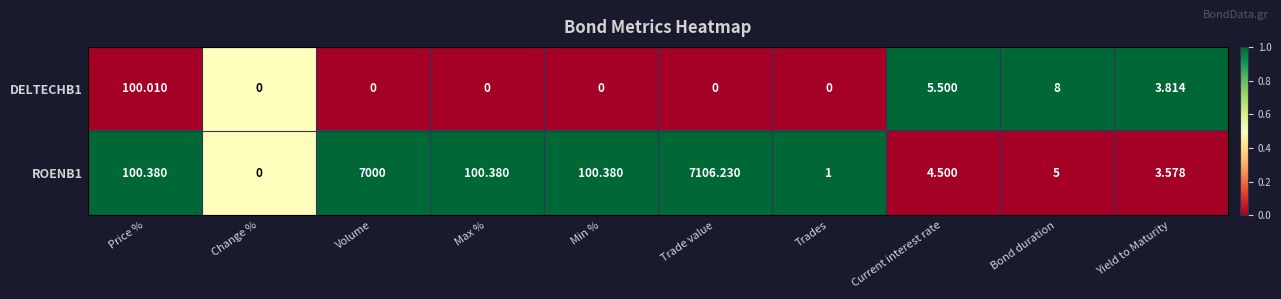

At which category is the sum across all series the highest?

Trade value